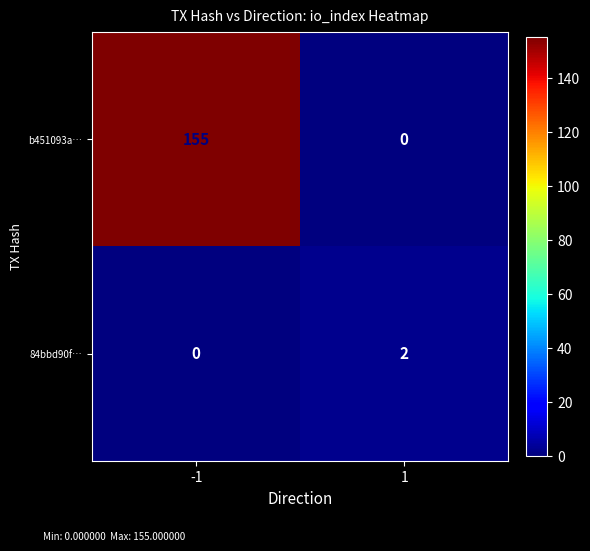

Which series has the largest total across all categories?

b451093a…